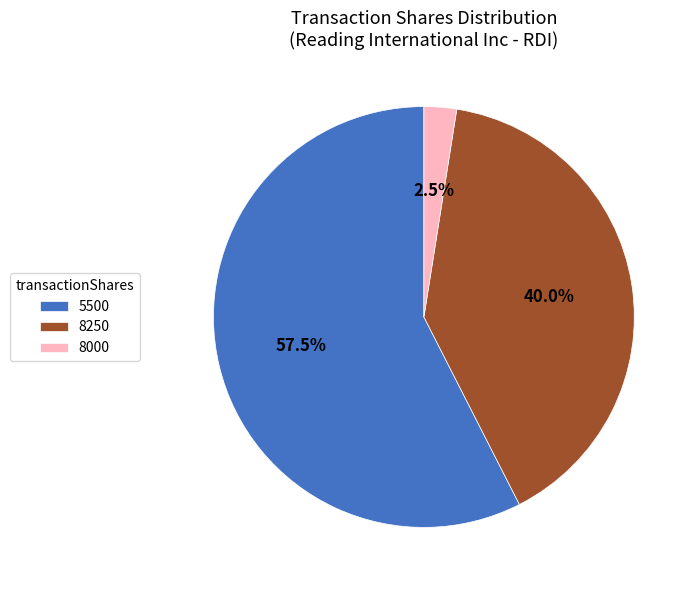

Is there a majority slice in this chart?

Yes